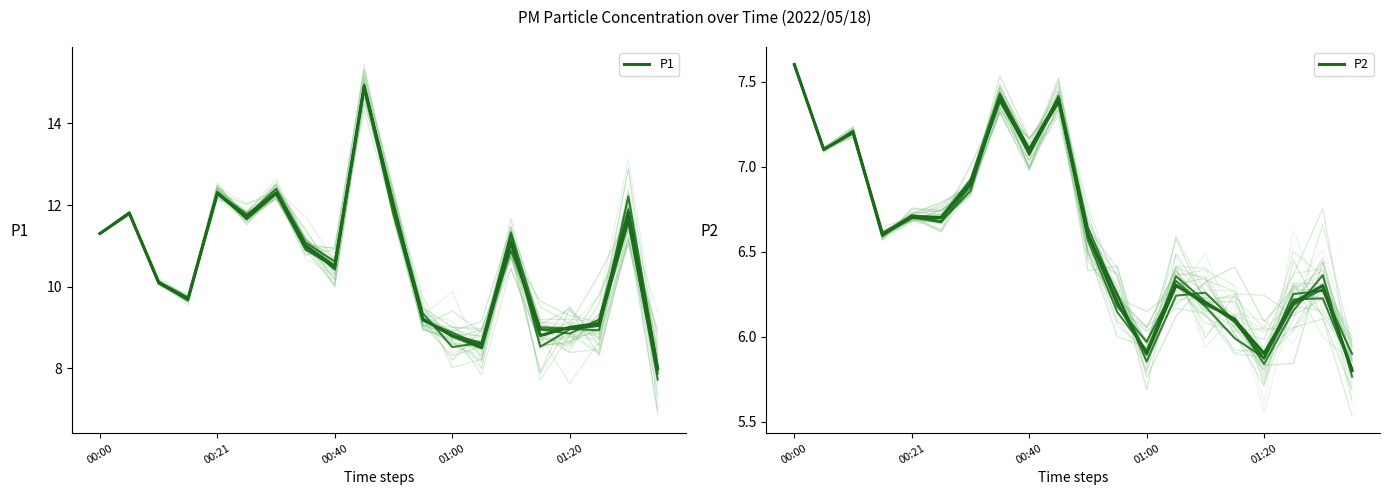

Which series changed the most between 9 and 15?

P1